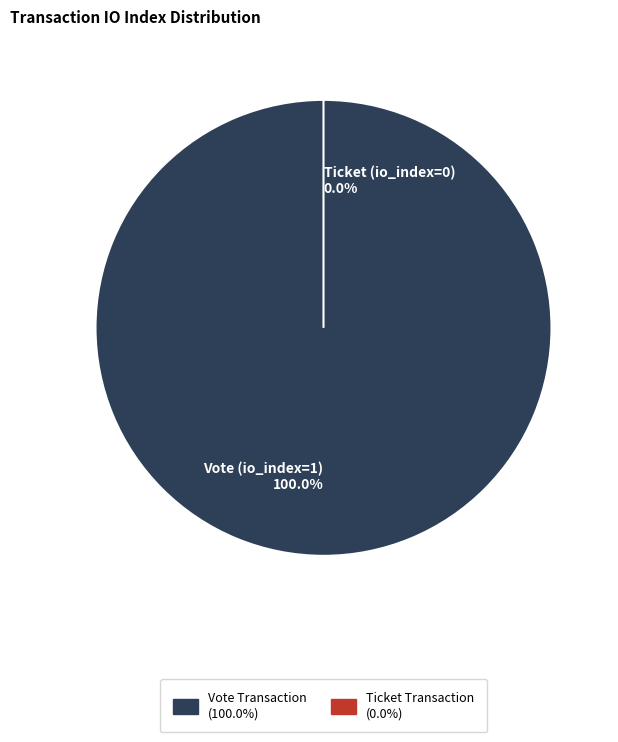

To the nearest percent, what is the average slice percentage?

50%